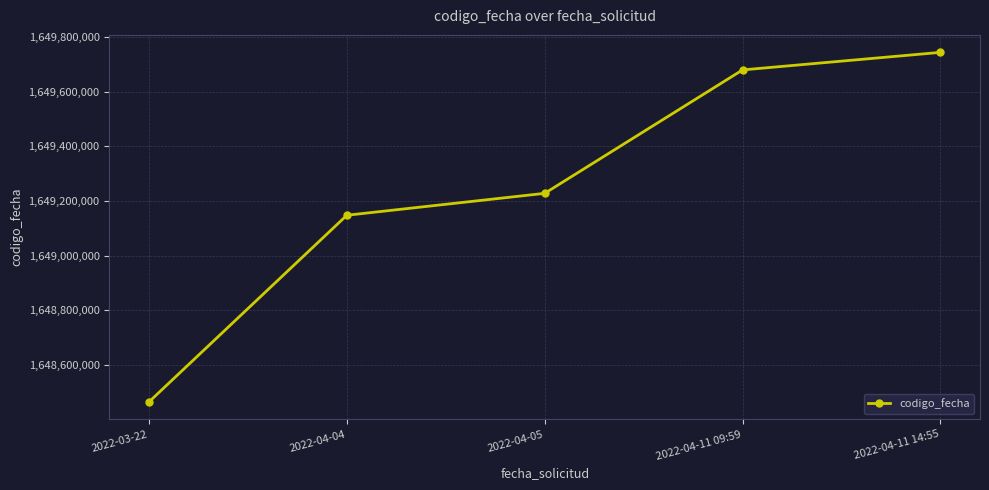

Reading left to right, extract all data points from this chart.

2022-03-22=1648464455	2022-04-04=1649147768	2022-04-05=1649228012	2022-04-11 09:59=1649679872	2022-04-11 14:55=1649744096